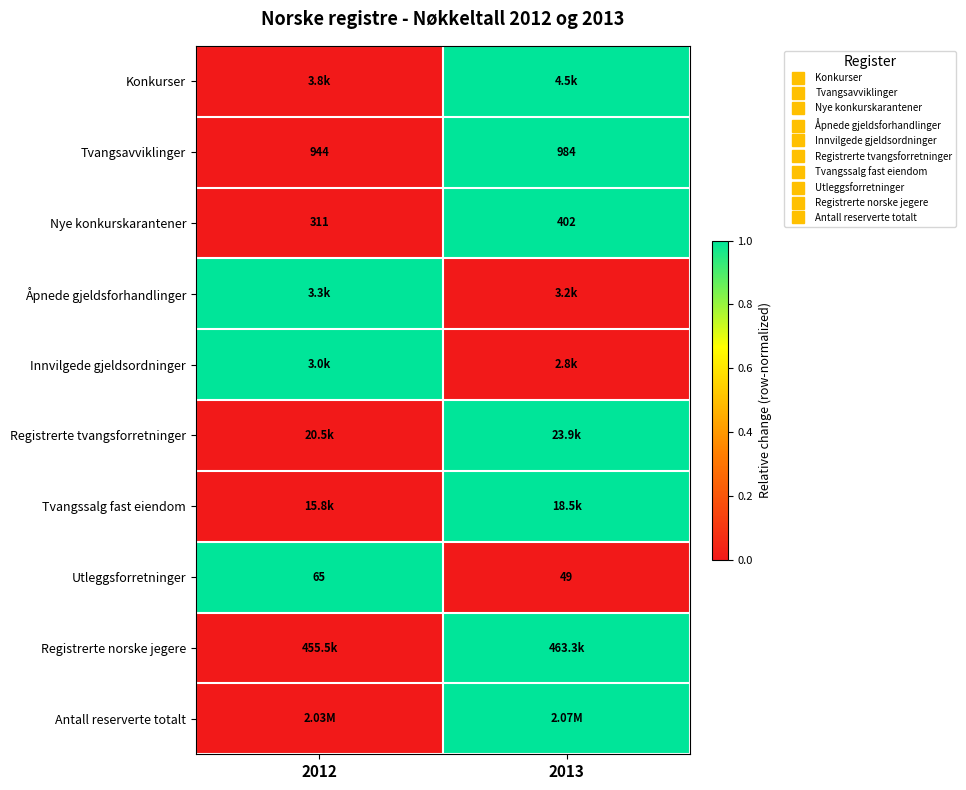

The Nye konkurskarantener series shows 1 at 2013. True or false?

True